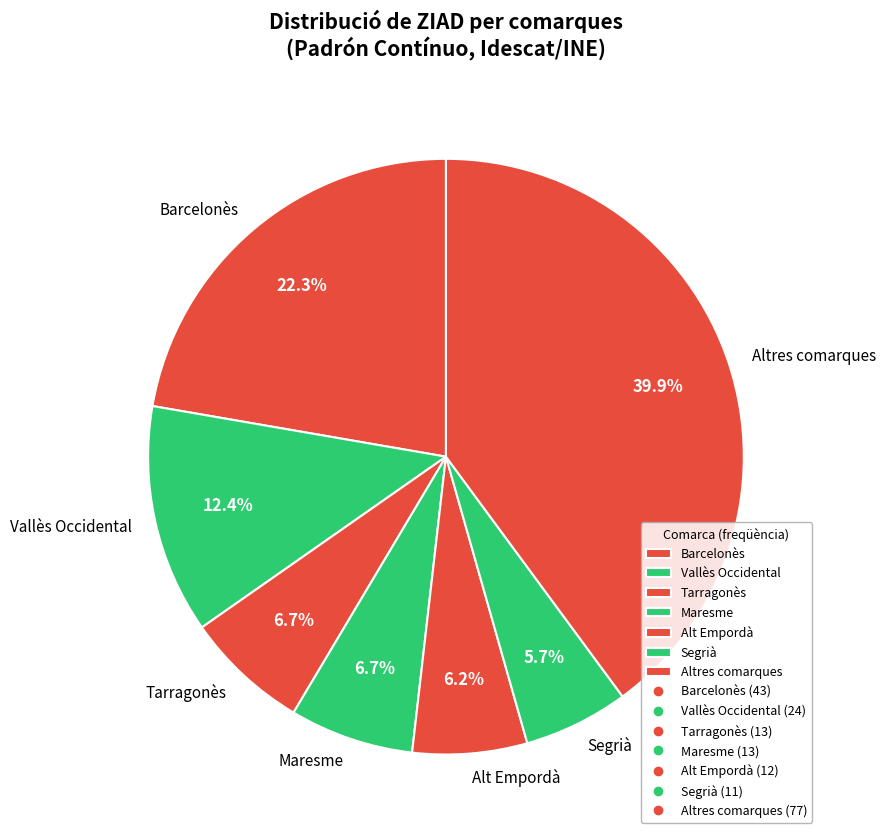

Is there a majority slice in this chart?

No